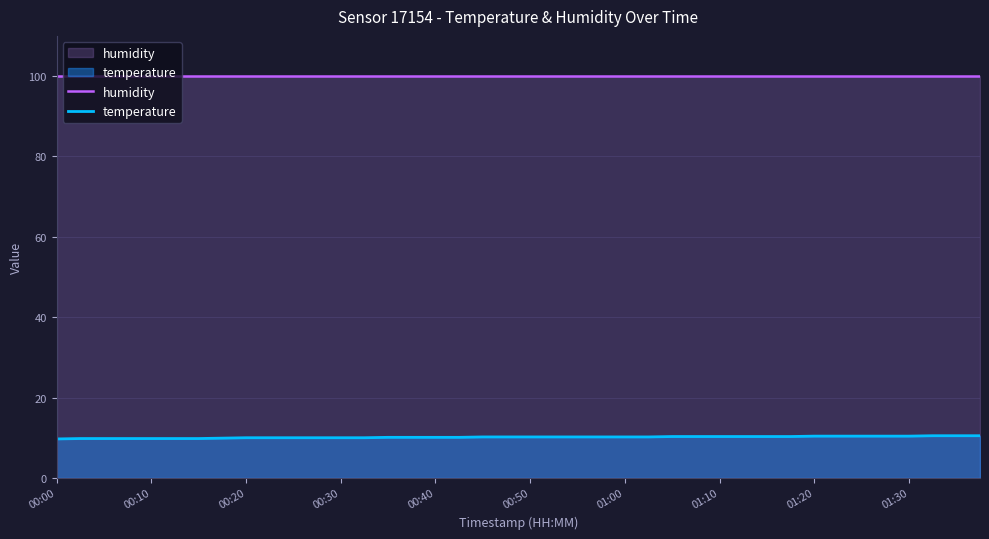

Which series has the largest total across all categories?

humidity